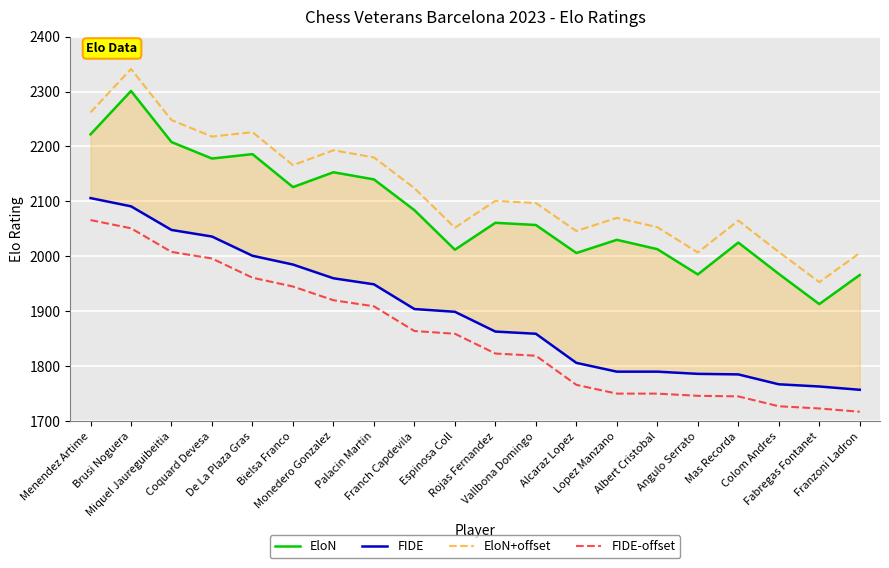

True or false: EloN and FIDE cross at least once.

False